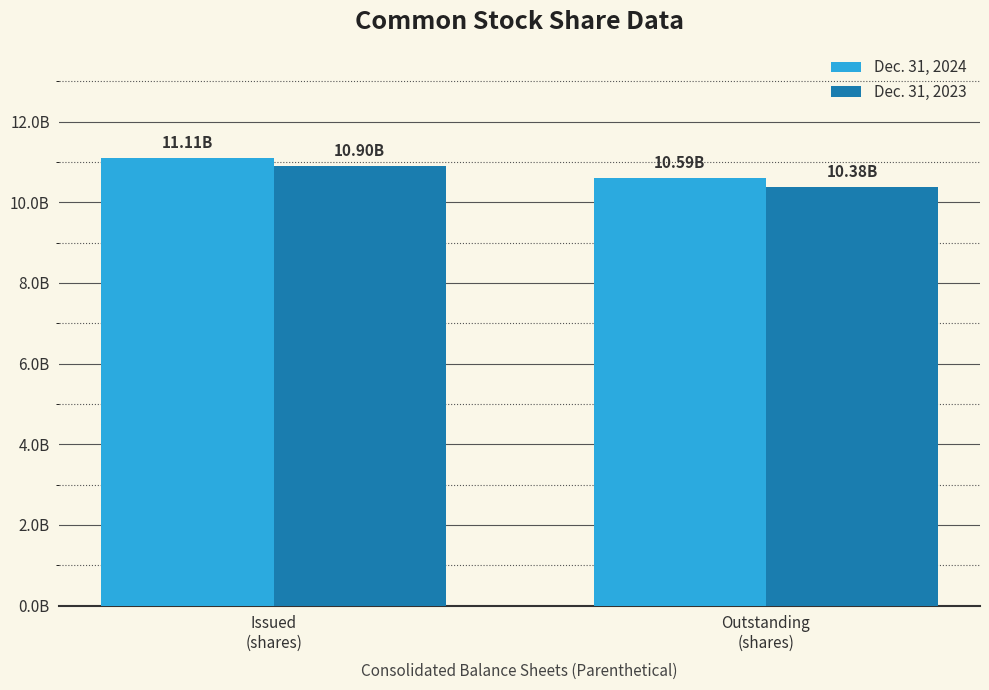

List the series in order of their peak value, lowest first.

Dec. 31, 2023, Dec. 31, 2024